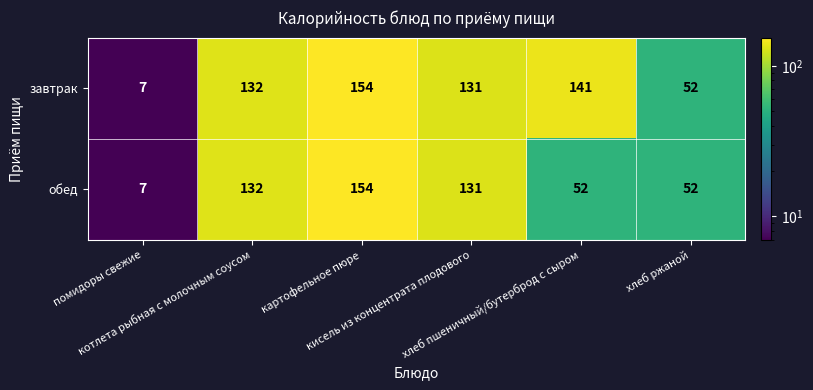

List the series in order of their overall mean, highest first.

завтрак, обед